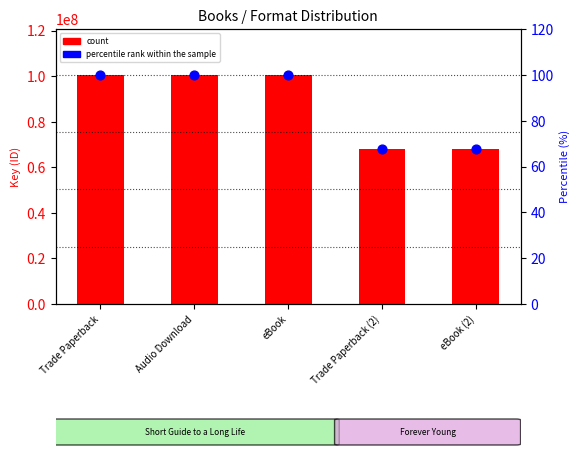

Which series has the largest total across all categories?

count